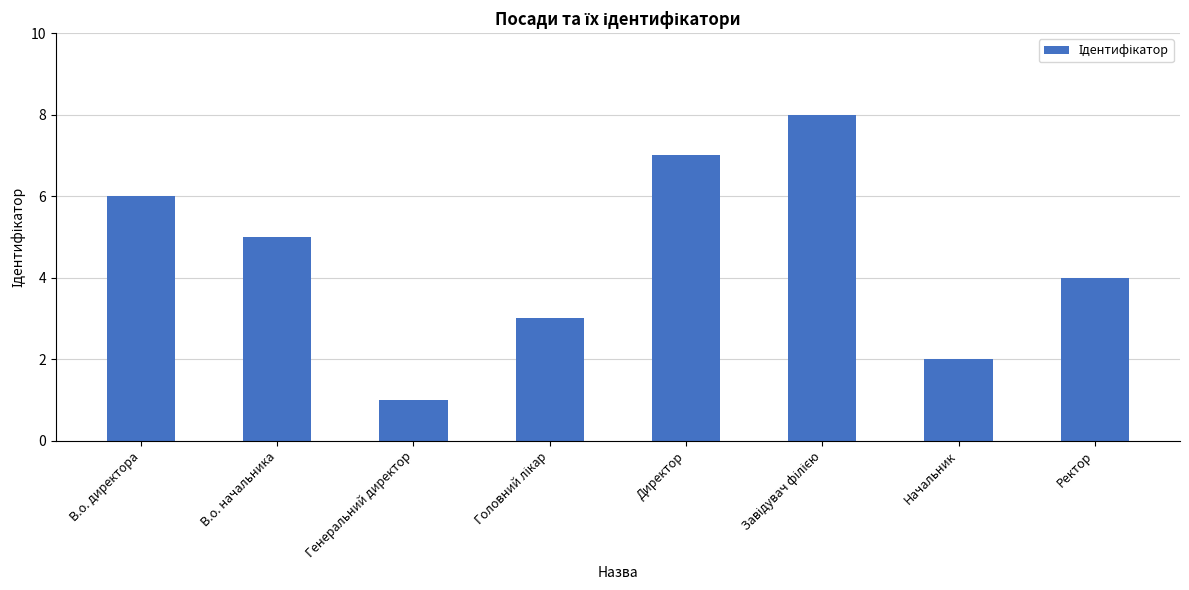

What is the difference between the maximum and minimum values?

7